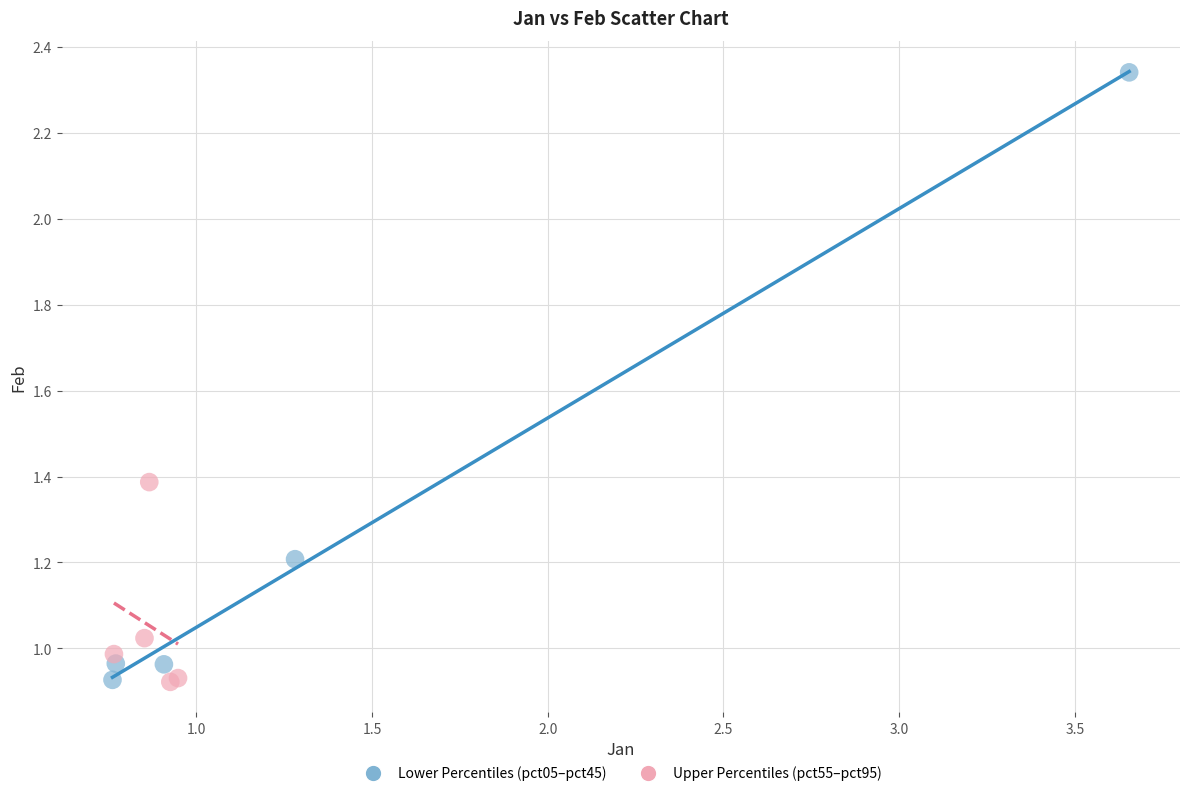

Which series has the largest Y range (max minus min)?

Lower Percentiles (pct05–pct45)